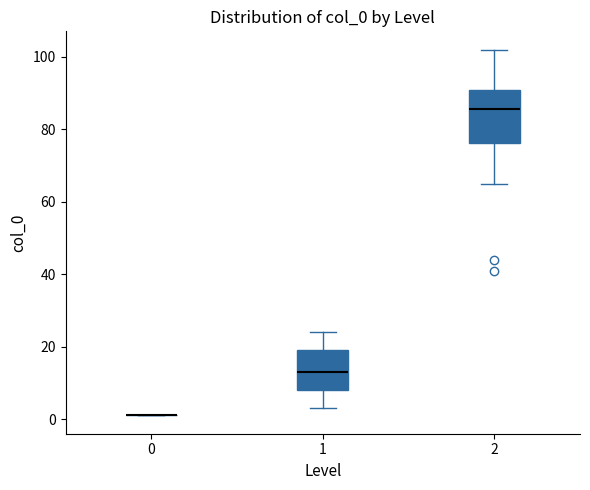

Reading left to right, transcribe this box plot: for each box, give where its median line is, the range the box spans, and where its two whiskers end, as read against the y-axis. The values are not printed on the chart, so give them approximately, as read against the axis.

0: box collapsed to a line at 2, whiskers 2 to 2
1: median 14, box 8 to 20, whiskers 4 to 24
2: median 86, box 76 to 90, whiskers 66 to 102